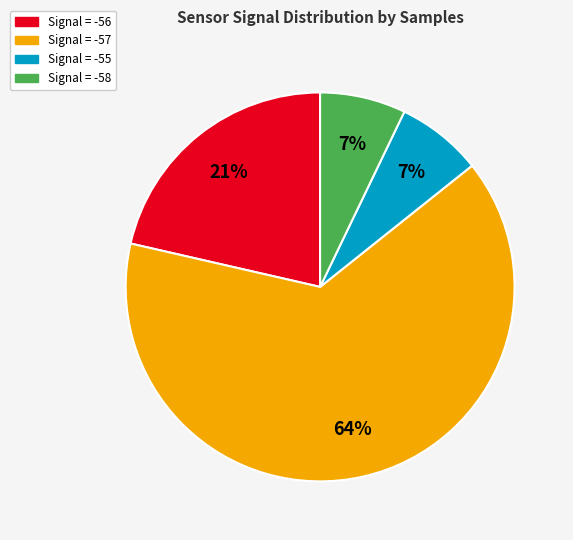

Is there any slice that represents more than half of the pie?

Yes